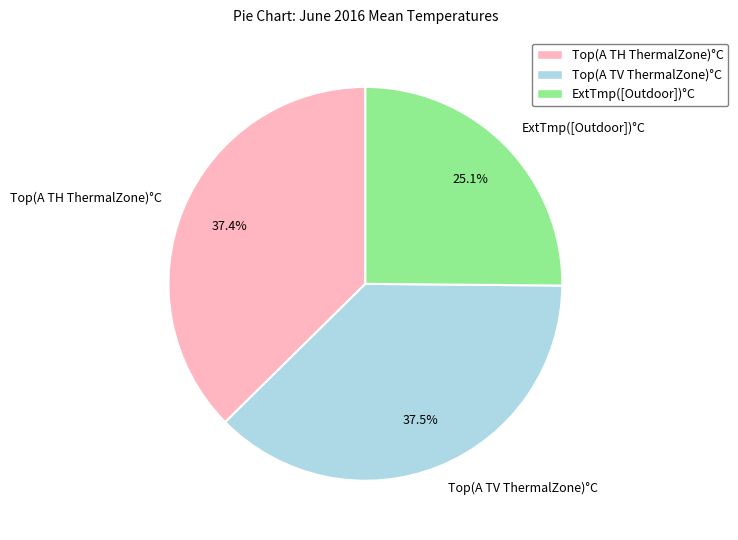

What is the smallest slice in the pie chart?

ExtTmp([Outdoor])°C